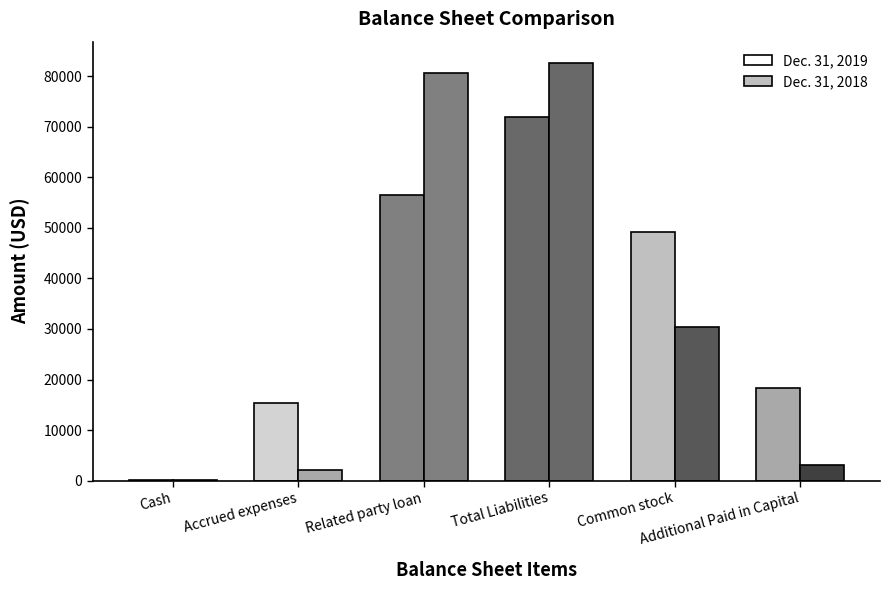

Count the number of categories in the chart.

6